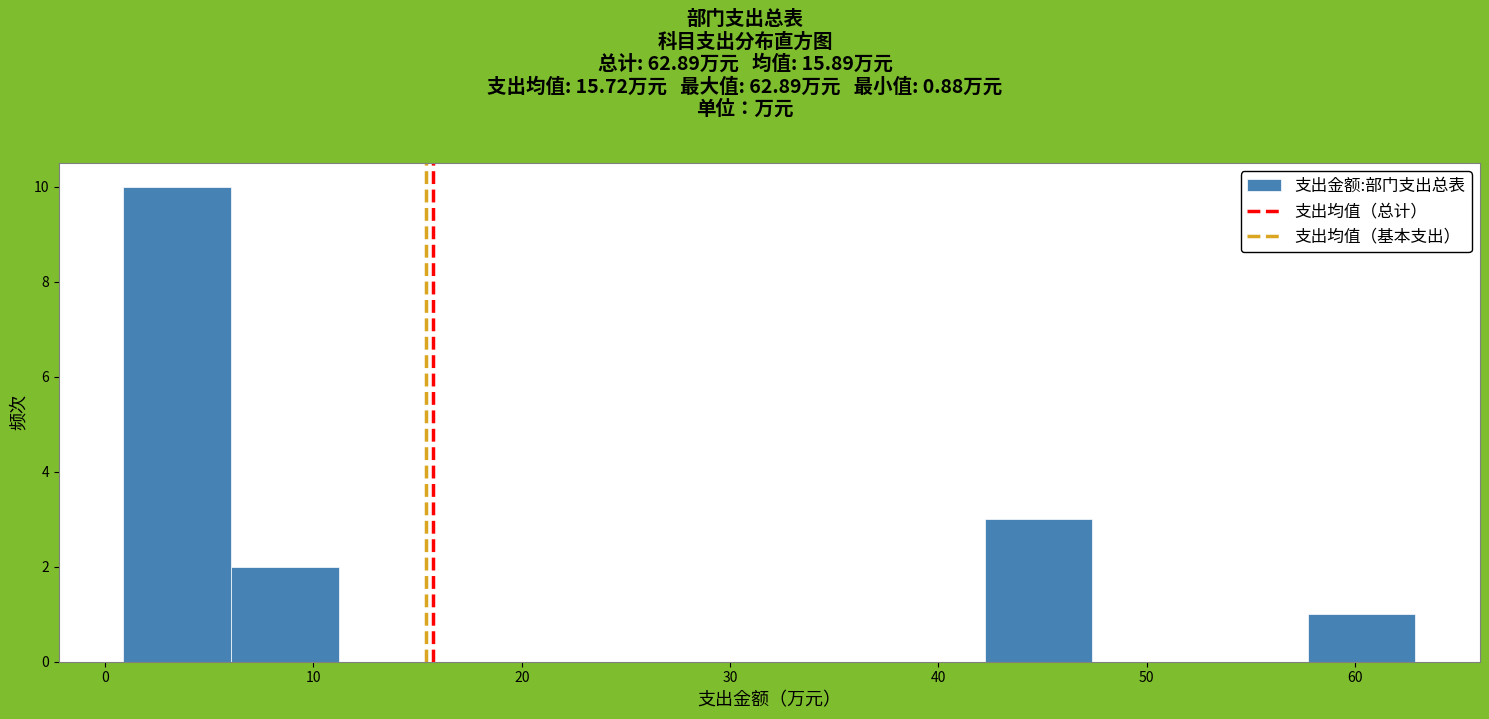

What is the height of the bar covering 6 to 11 on the x-axis? Neither the bar edges nor the heights are printed on the chart, so give them approximately, as read against the axes.

2